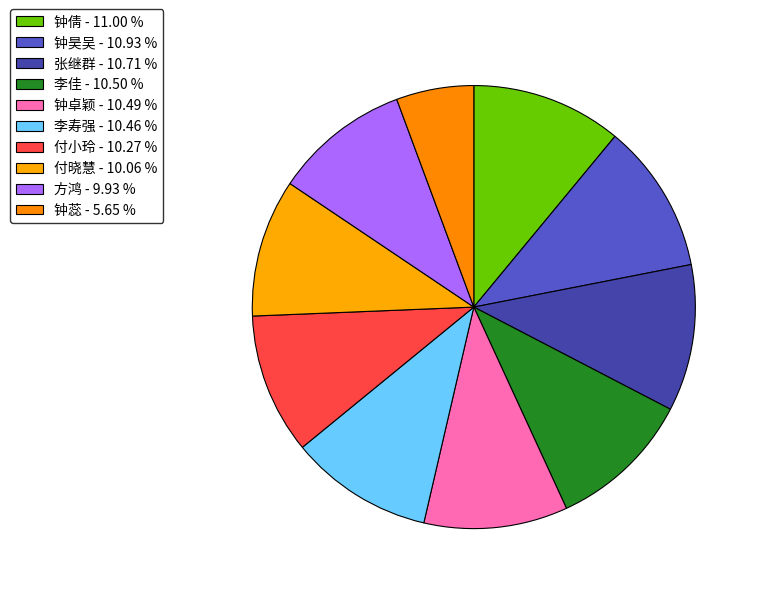

How many slices are in this pie chart?

10